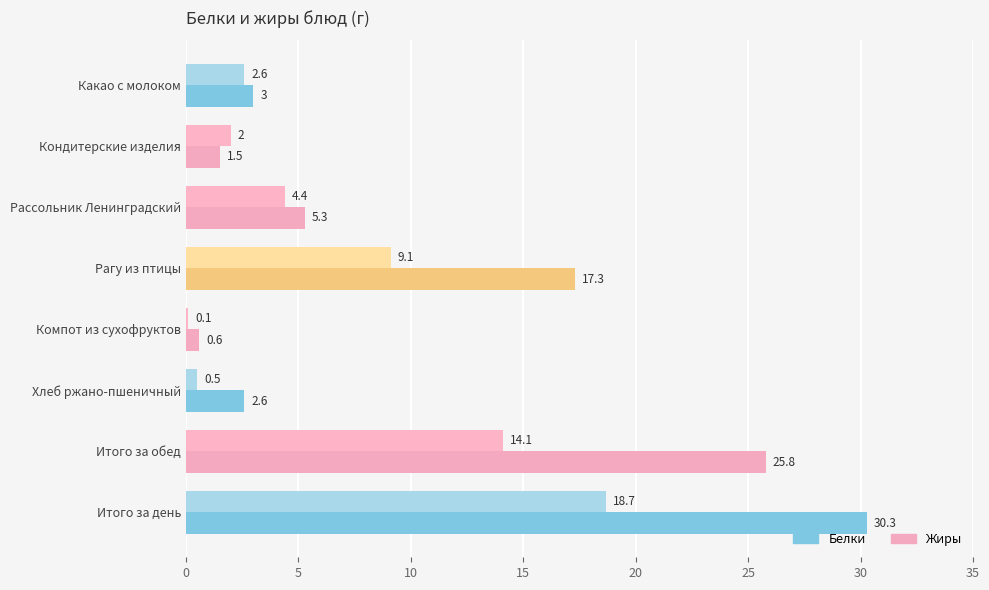

What is the maximum value shown in the chart?

30.3